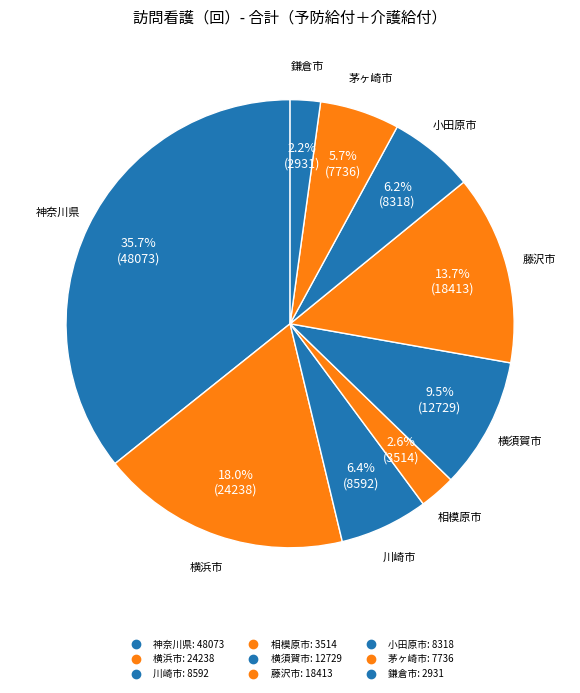

Count the number of slices in the pie.

9